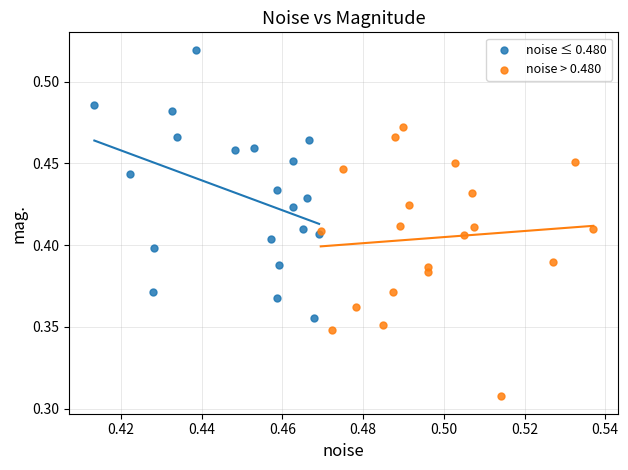

Which series reaches the maximum Y coordinate?

noise ≤ 0.480